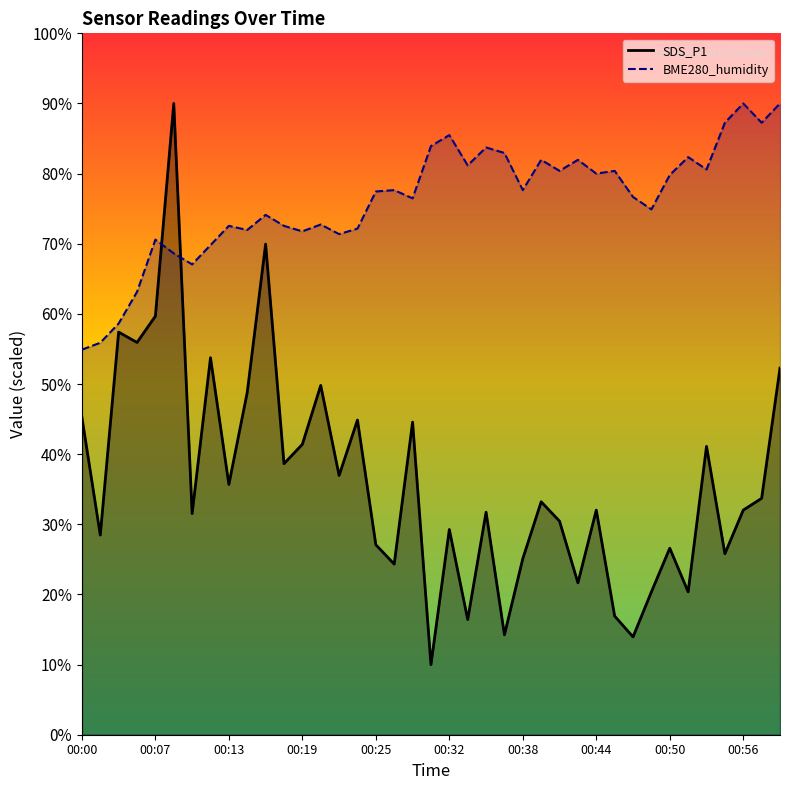

What is the smallest value displayed?

10.0